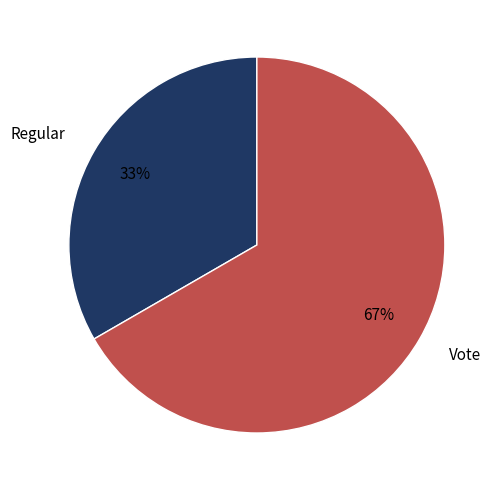

Which category has the smallest portion of the pie?

Regular